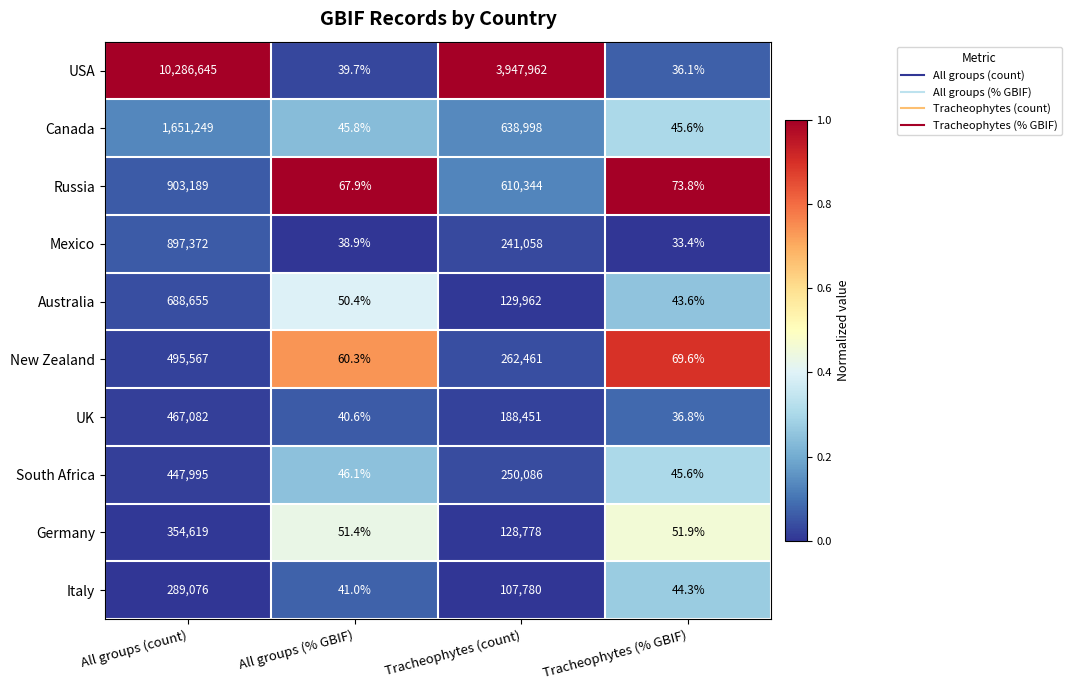

Rank the categories by UK value from lowest to highest.

Tracheophytes (% GBIF), All groups (% GBIF), Tracheophytes (count), All groups (count)